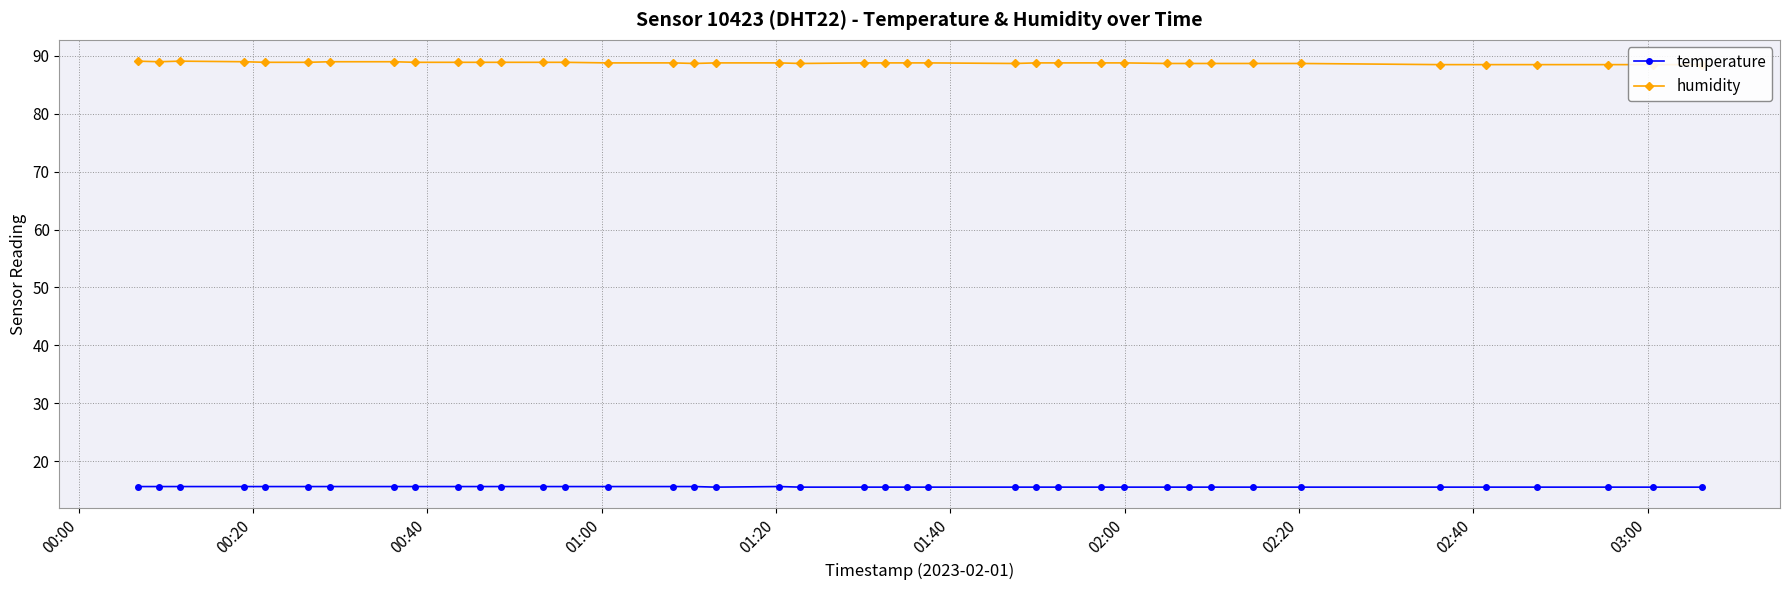

Rank the series by their maximum value, from lowest to highest.

temperature, humidity